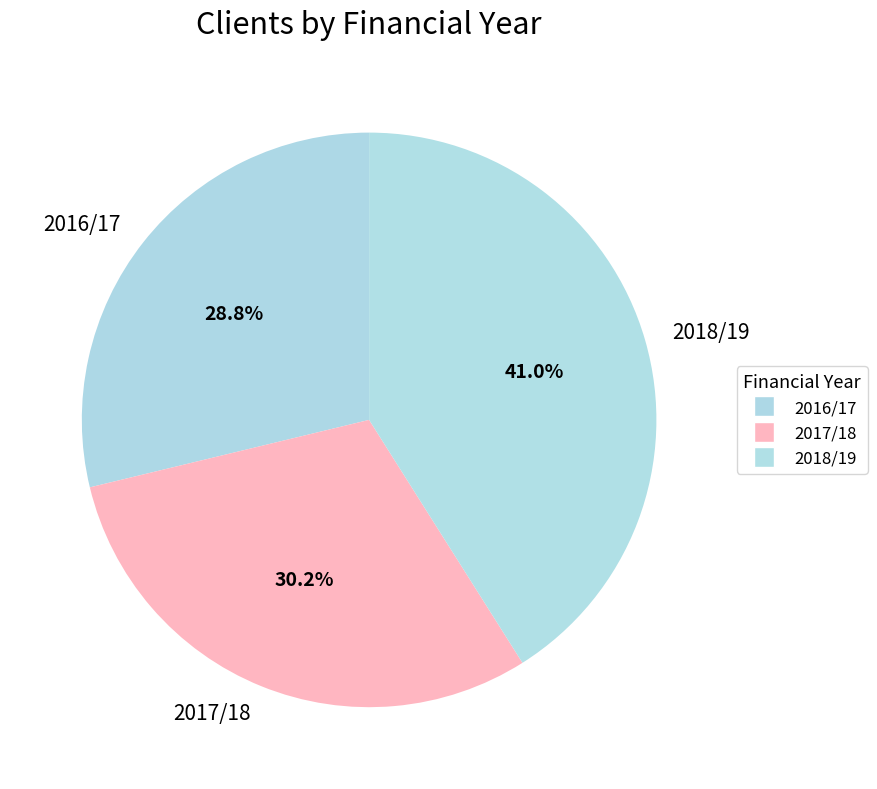

To the nearest percent, what portion does 2017/18 represent?

30%